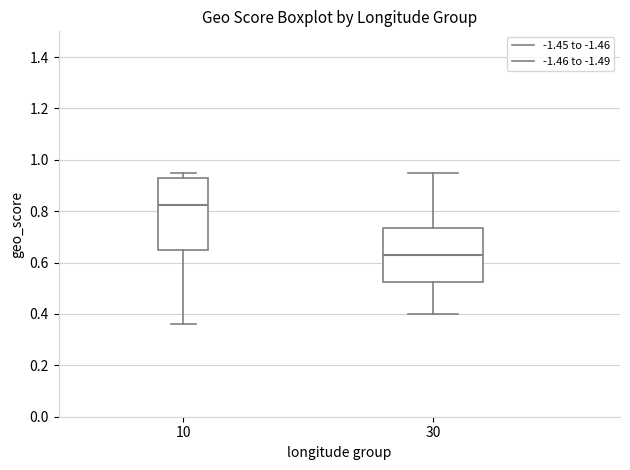

Where is the upper edge of the box at x = 10 on the y-axis? The values are not printed on the chart, so give them approximately, as read against the axis.

0.94